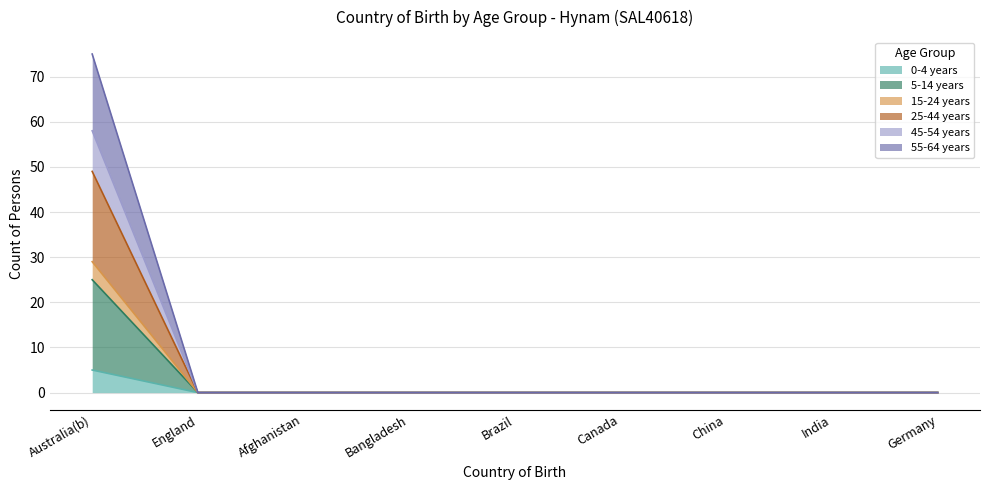

True or false: 0-4 years and 5-14 years intersect in this chart.

False